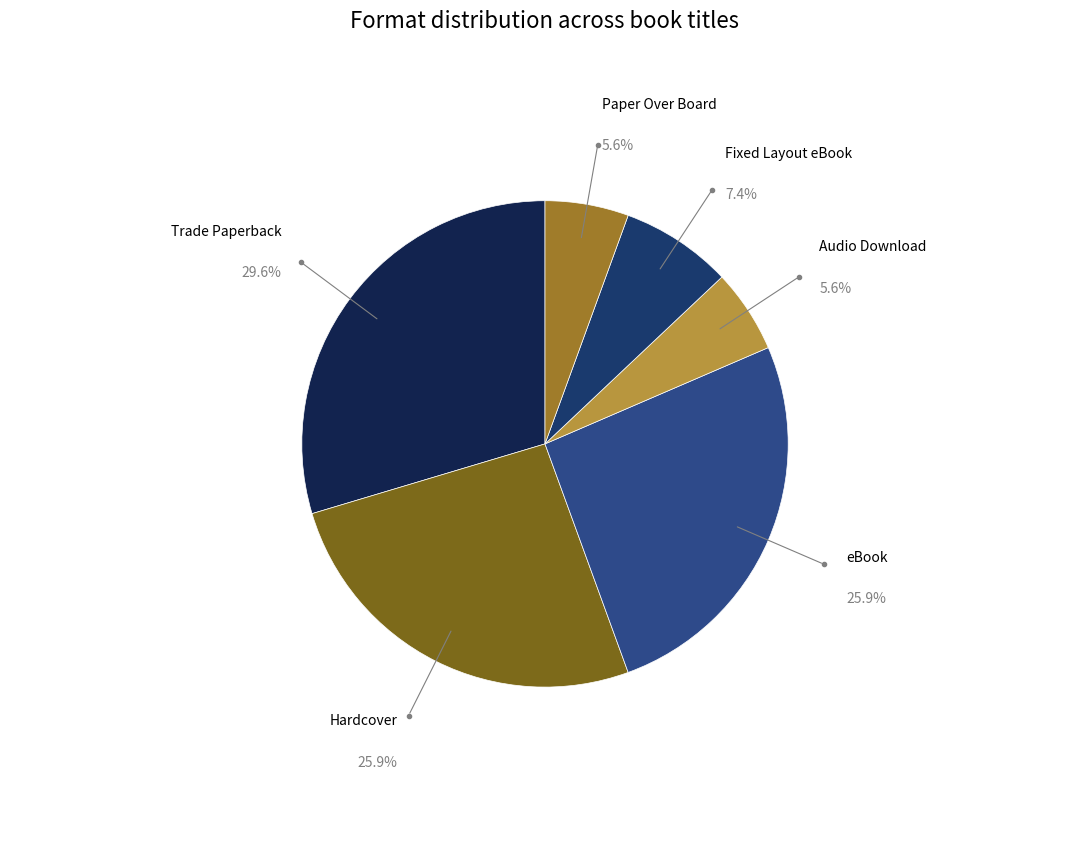

Which slice is the smallest?

Audio Download